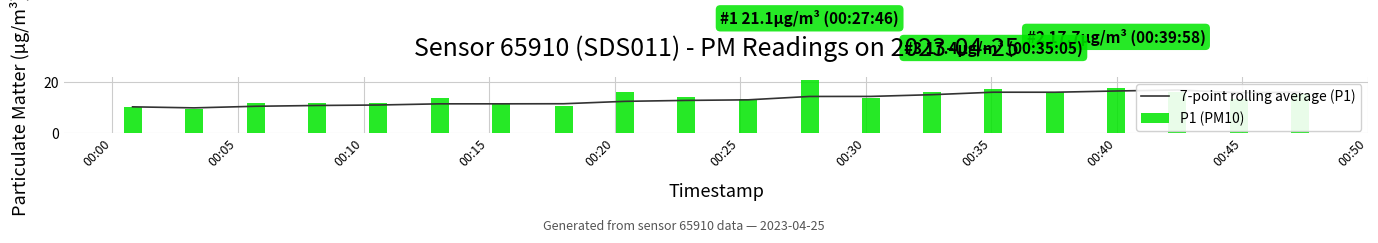

What is the difference between the maximum and minimum values in the P1 (PM10) series?

11.6